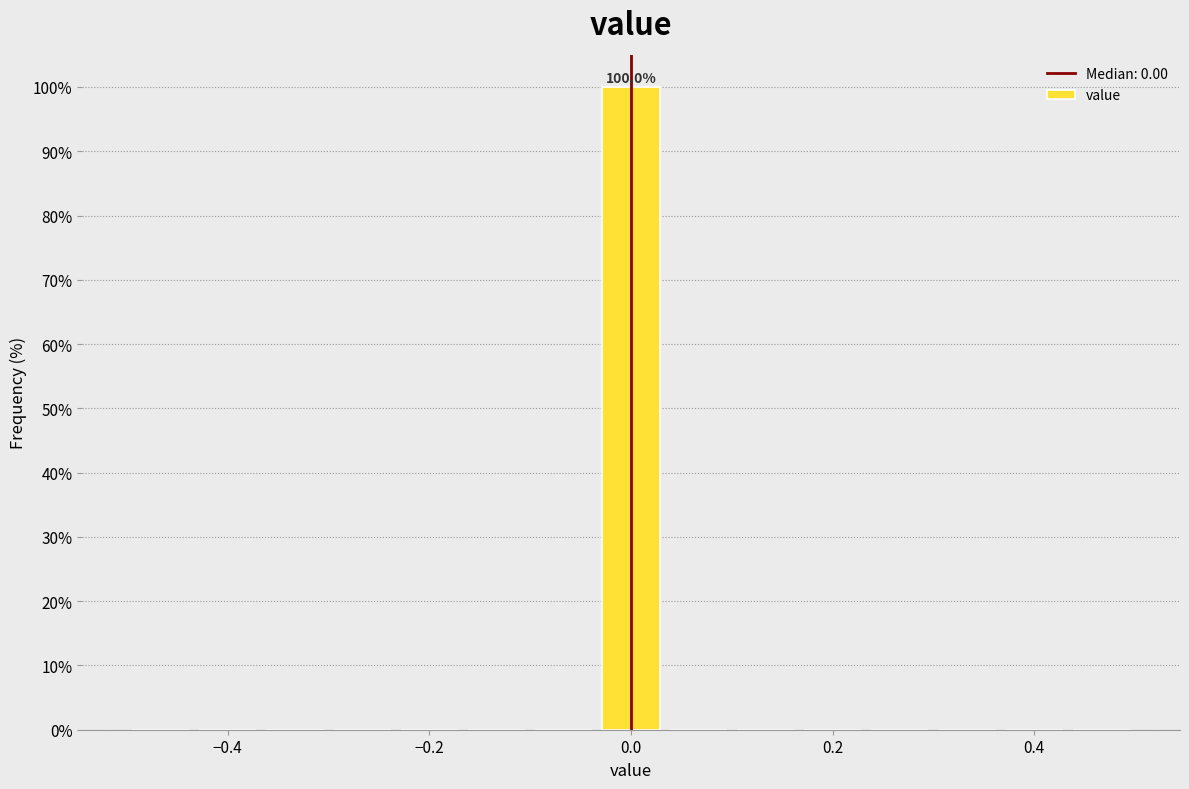

Around what value on the x-axis is the tallest bar? Give the approximate position of its centre, as read against the axis.

0.00